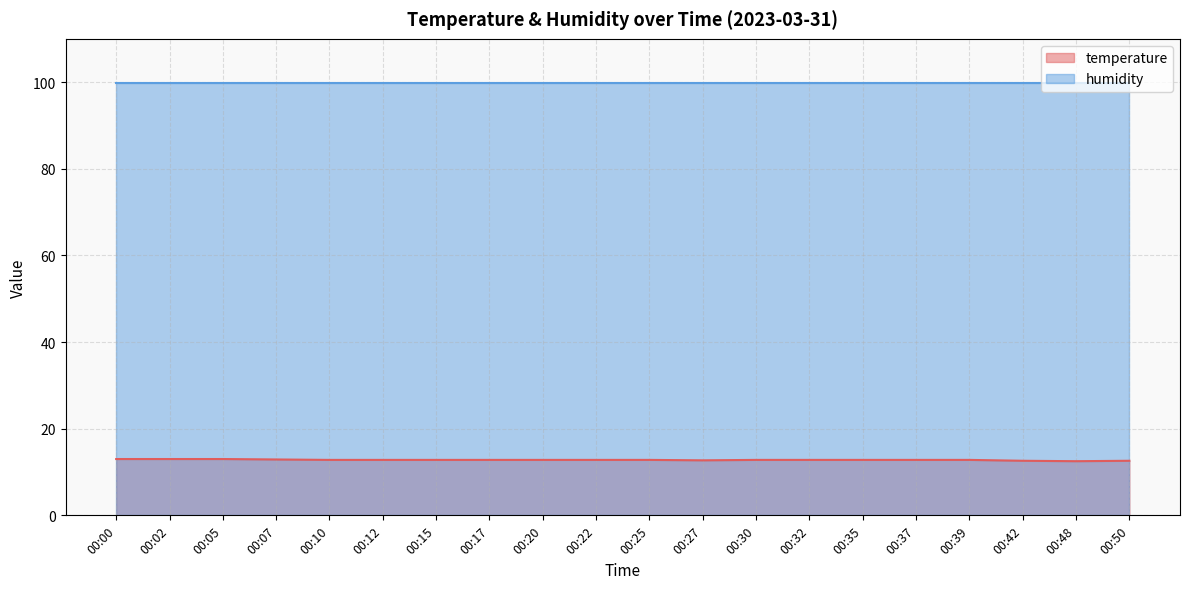

What is the approximate value at 00:25?

12.8